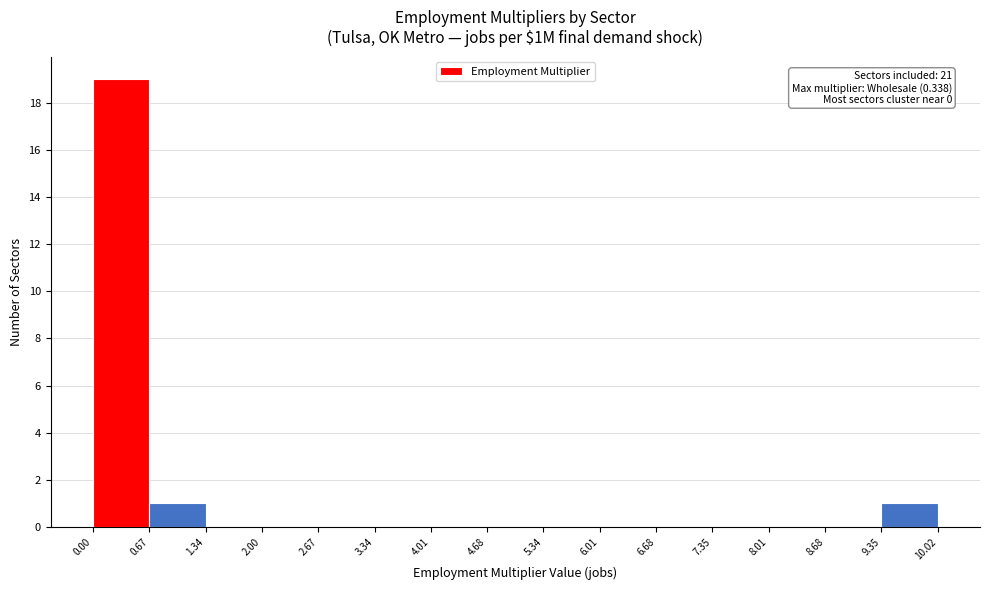

Which range on the x-axis has the tallest bar?

0.00 to 0.67